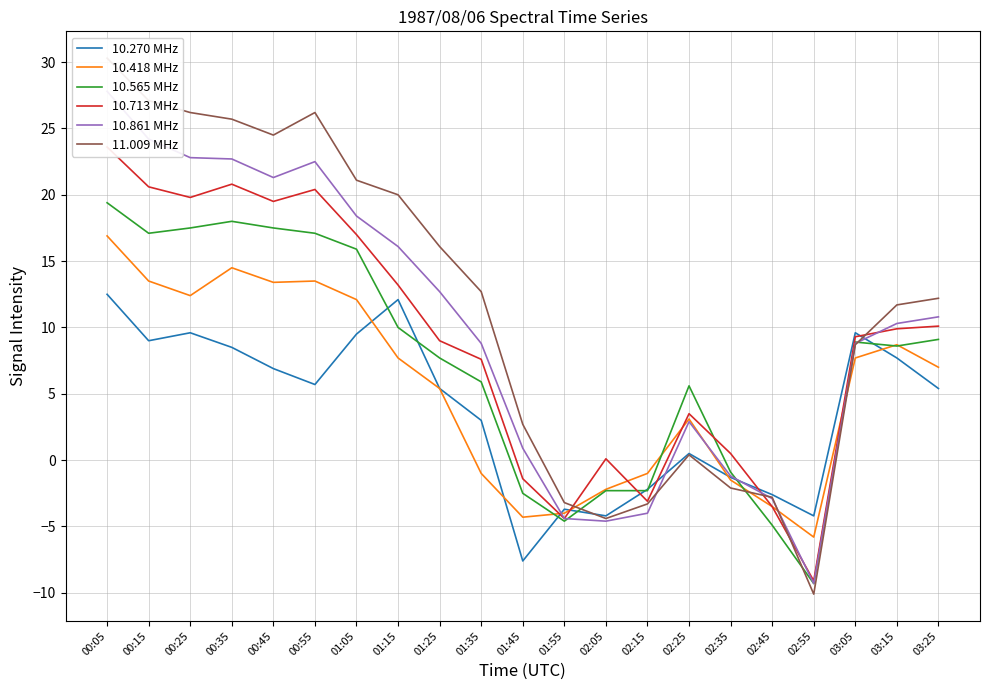

Where do 10.418 MHz and 10.565 MHz first cross each other?

01:45 and 01:55